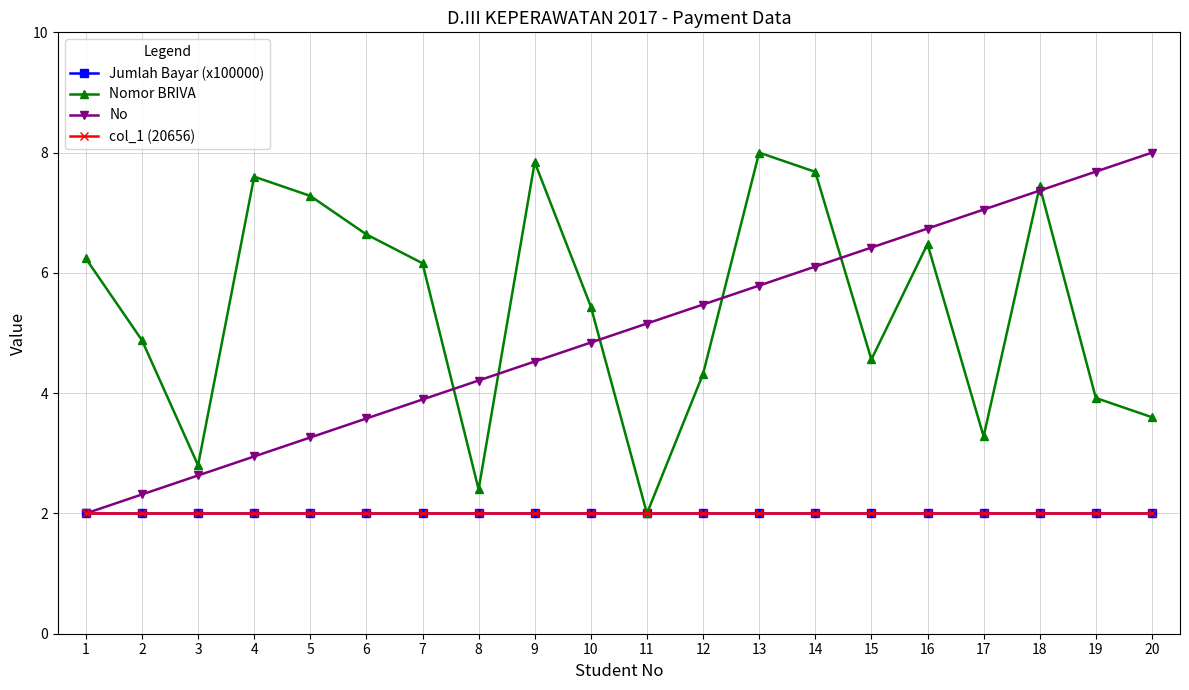

True or false: Jumlah Bayar (x100000) and col_1 (20656) intersect in this chart.

False